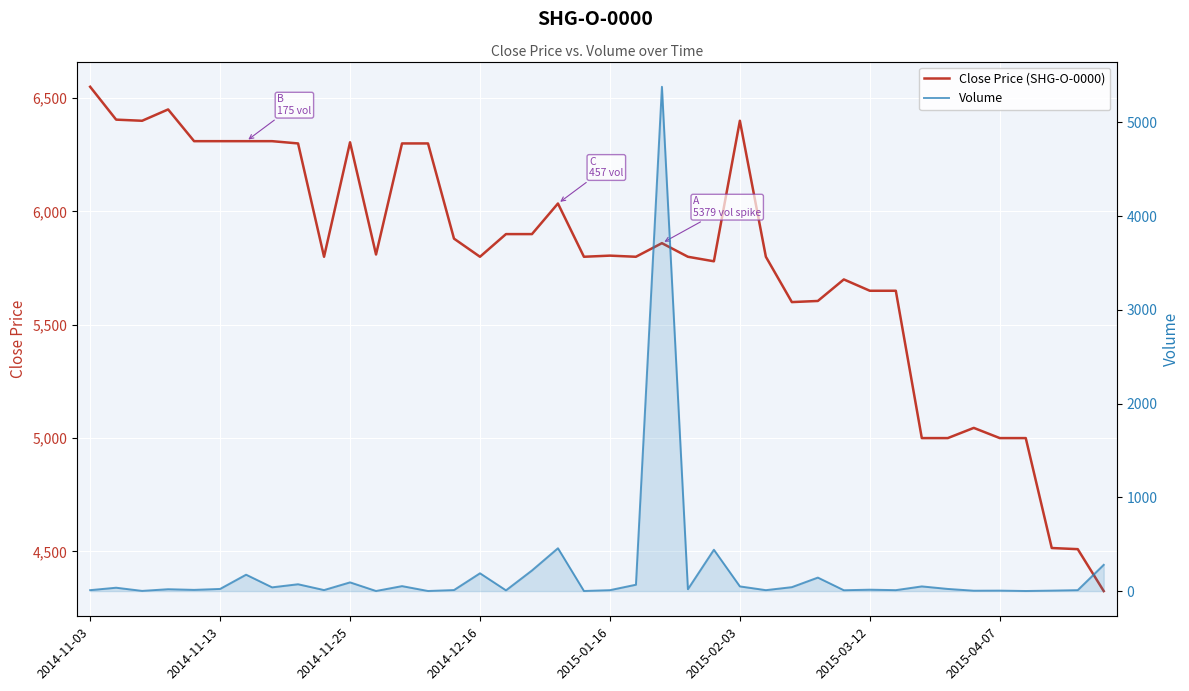

What is the value of the Volume point at the 39th from the left?

10